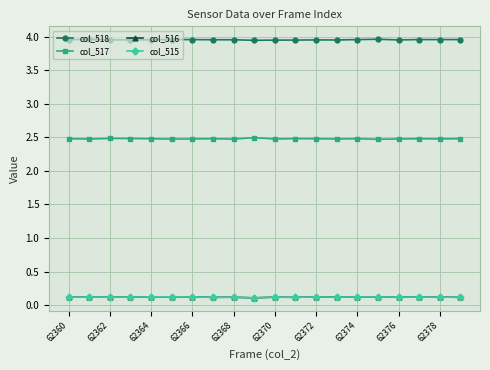

True or false: col_517 has more than 1 points higher than both neighbors.

True